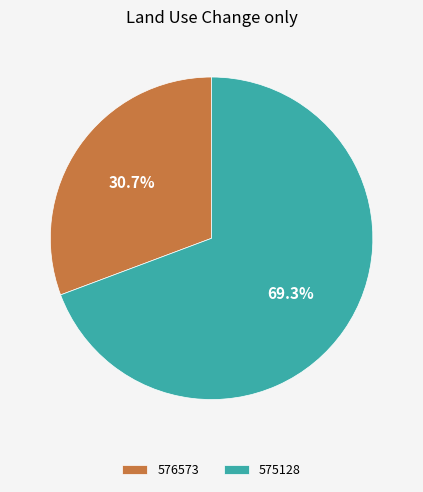

To the nearest percent, what is the difference between the largest and smallest slice percentages?

39%